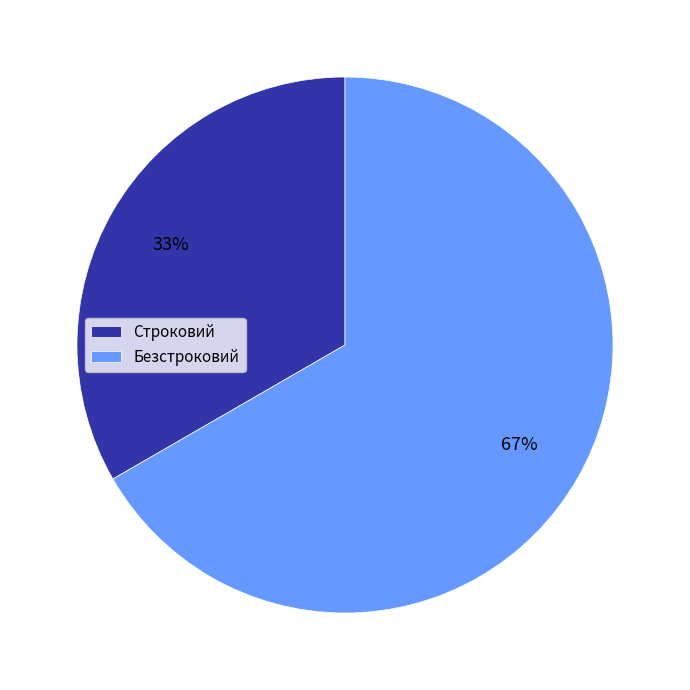

Which has a higher value, Безстроковий or Строковий?

Безстроковий